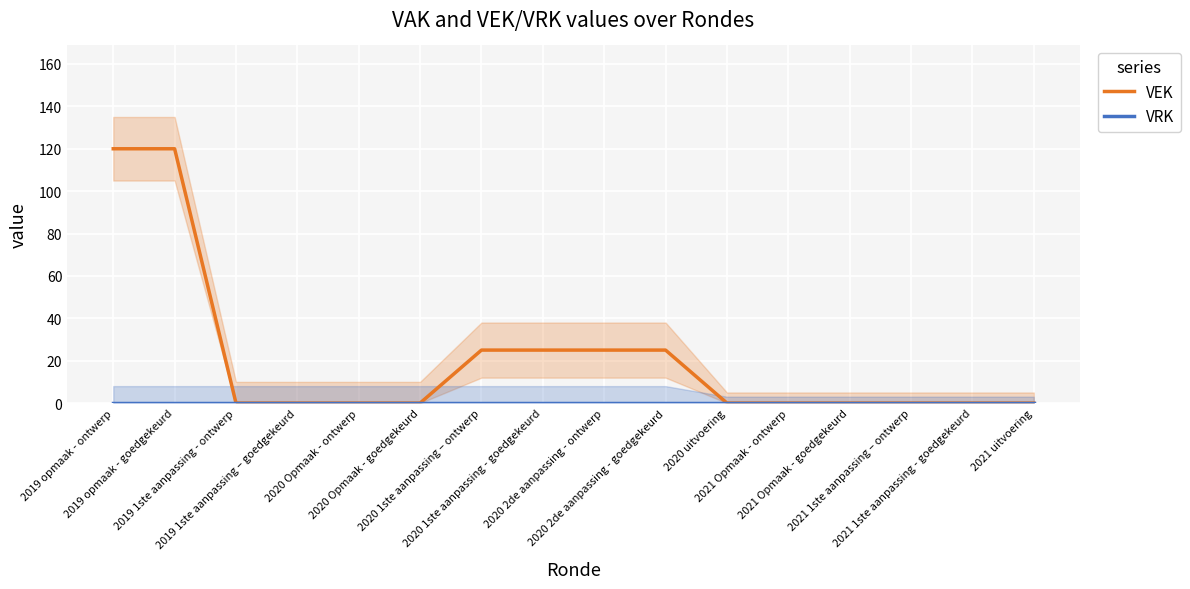

Reading left to right, transcribe all the data shown in this chart.

VEK: 2019 opmaak - ontwerp=120	2019 opmaak - goedgekeurd=120	2019 1ste aanpassing - ontwerp=0	2019 1ste aanpassing – goedgekeurd=0	2020 Opmaak - ontwerp=0	2020 Opmaak - goedgekeurd=0	2020 1ste aanpassing – ontwerp=25	2020 1ste aanpassing - goedgekeurd=25	2020 2de aanpassing - ontwerp=25	2020 2de aanpassing - goedgekeurd=25	2020 uitvoering=0	2021 Opmaak - ontwerp=0	2021 Opmaak - goedgekeurd=0	2021 1ste aanpassing – ontwerp=0	2021 1ste aanpassing - goedgekeurd=0	2021 uitvoering=0
VRK: 2019 opmaak - ontwerp=0	2019 opmaak - goedgekeurd=0	2019 1ste aanpassing - ontwerp=0	2019 1ste aanpassing – goedgekeurd=0	2020 Opmaak - ontwerp=0	2020 Opmaak - goedgekeurd=0	2020 1ste aanpassing – ontwerp=0	2020 1ste aanpassing - goedgekeurd=0	2020 2de aanpassing - ontwerp=0	2020 2de aanpassing - goedgekeurd=0	2020 uitvoering=0	2021 Opmaak - ontwerp=0	2021 Opmaak - goedgekeurd=0	2021 1ste aanpassing – ontwerp=0	2021 1ste aanpassing - goedgekeurd=0	2021 uitvoering=0